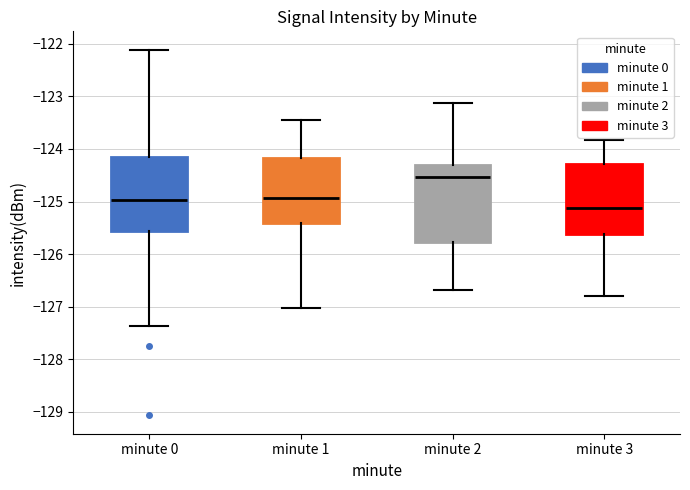

Where does the median line of the box for minute 0 sit on the y-axis? The values are not printed on the chart, so give them approximately, as read against the axis.

-125.0